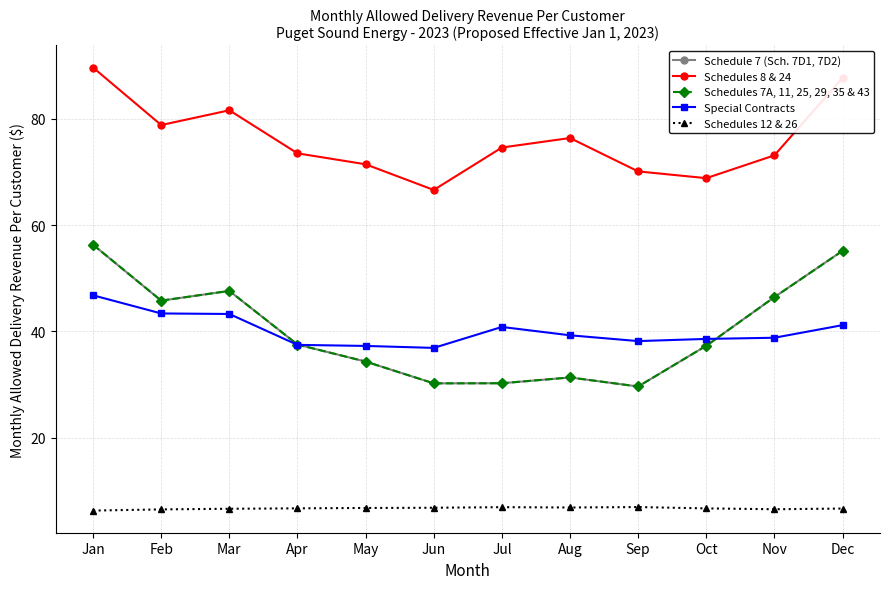

Rank the series at Mar from highest to lowest value.

Schedules 8 & 24, Schedule 7 (Sch. 7D1, 7D2), Schedules 7A, 11, 25, 29, 35 & 43, Special Contracts, Schedules 12 & 26